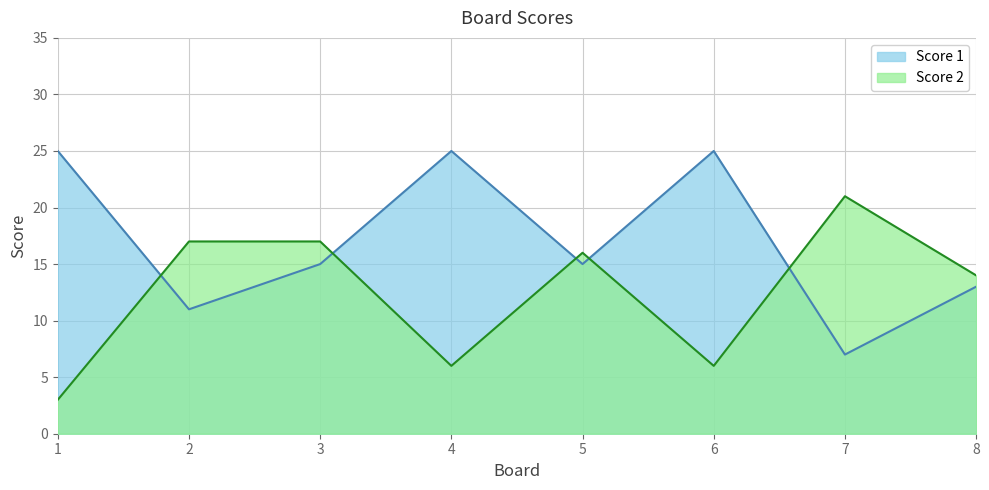

Where is Score 2 nearest to the value 12?

8